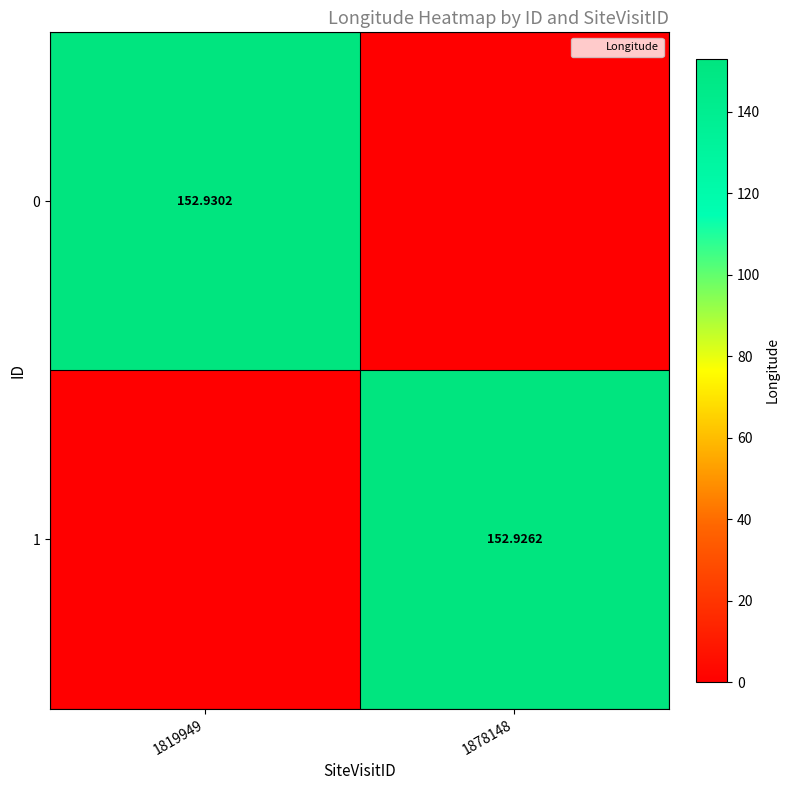

The value of 0 at 1819949 is 96.0. True or false?

False